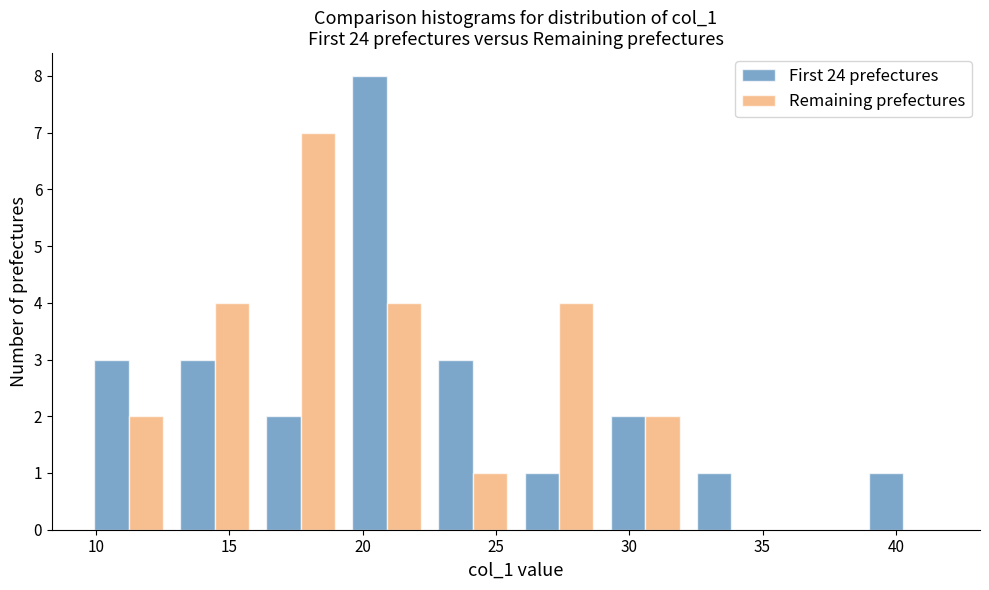

Reading left to right, list every range on the x-axis with the height of the bar of each series over it. Neither the bar edges nor the heights are printed on the chart, so give them approximately, as read against the axes.

9.5 to 13.0: First 24 prefectures=3	Remaining prefectures=2
13.0 to 16.0: First 24 prefectures=3	Remaining prefectures=4
16.0 to 19.5: First 24 prefectures=2	Remaining prefectures=7
19.5 to 22.5: First 24 prefectures=8	Remaining prefectures=4
22.5 to 26.0: First 24 prefectures=3	Remaining prefectures=1
26.0 to 29.0: First 24 prefectures=1	Remaining prefectures=4
29.0 to 32.0: First 24 prefectures=2	Remaining prefectures=2
32.0 to 35.5: First 24 prefectures=1	Remaining prefectures=0
35.5 to 38.5: First 24 prefectures=0	Remaining prefectures=0
38.5 to 42.0: First 24 prefectures=1	Remaining prefectures=0